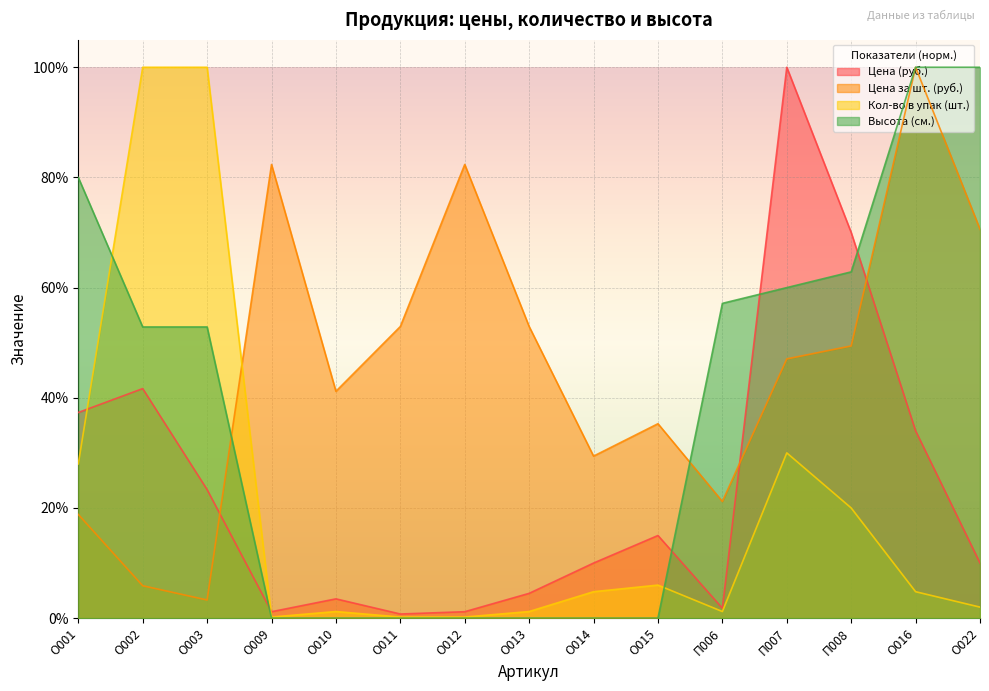

At which category does the chart reach its minimum across all series?

О009